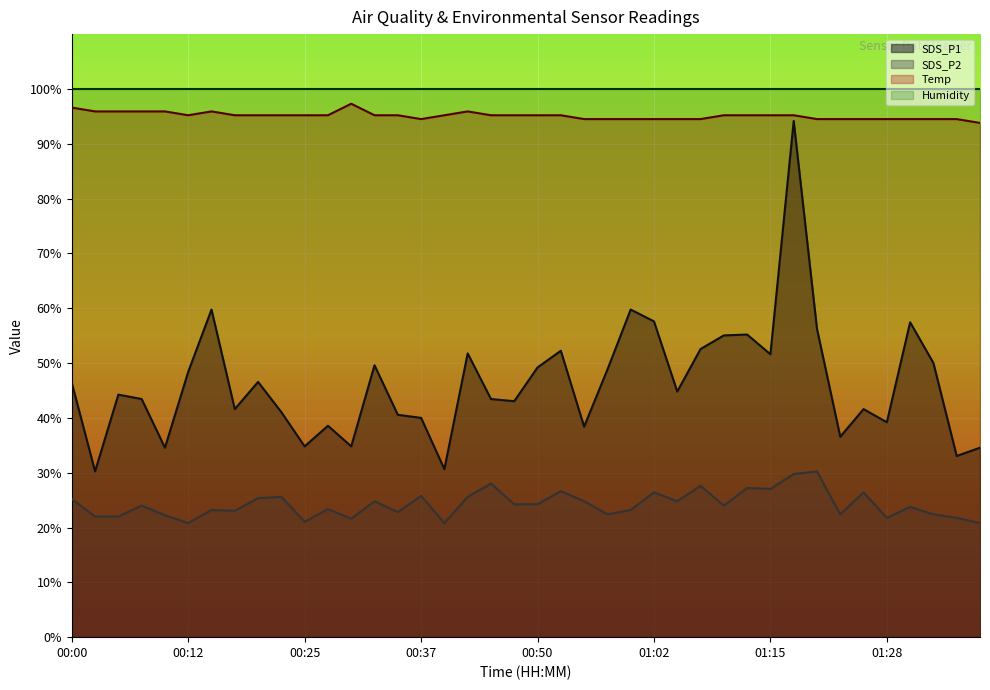

True or false: SDS_P2 and SDS_P1 cross at least once.

False